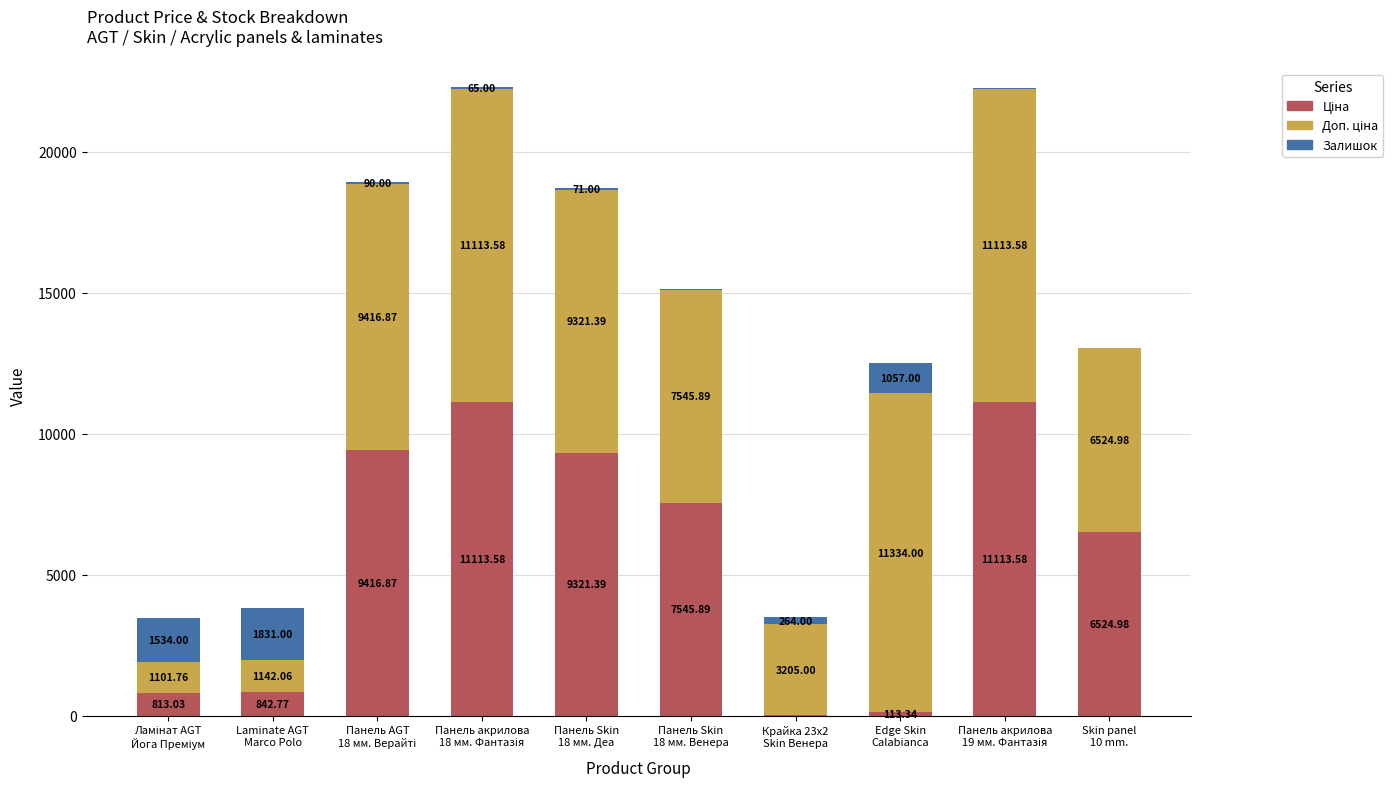

At how many categories does at least one series exceed 818?

10